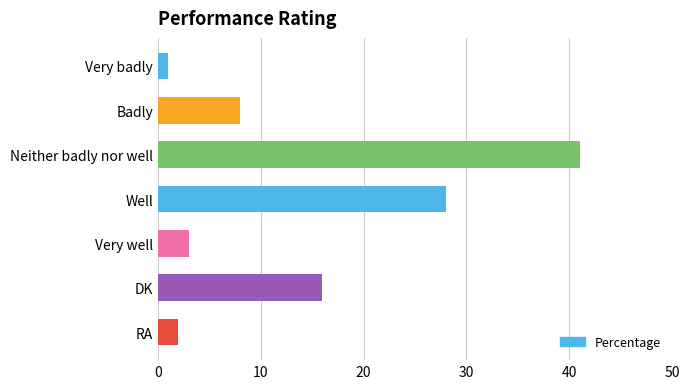

Count the number of data series in this chart.

1